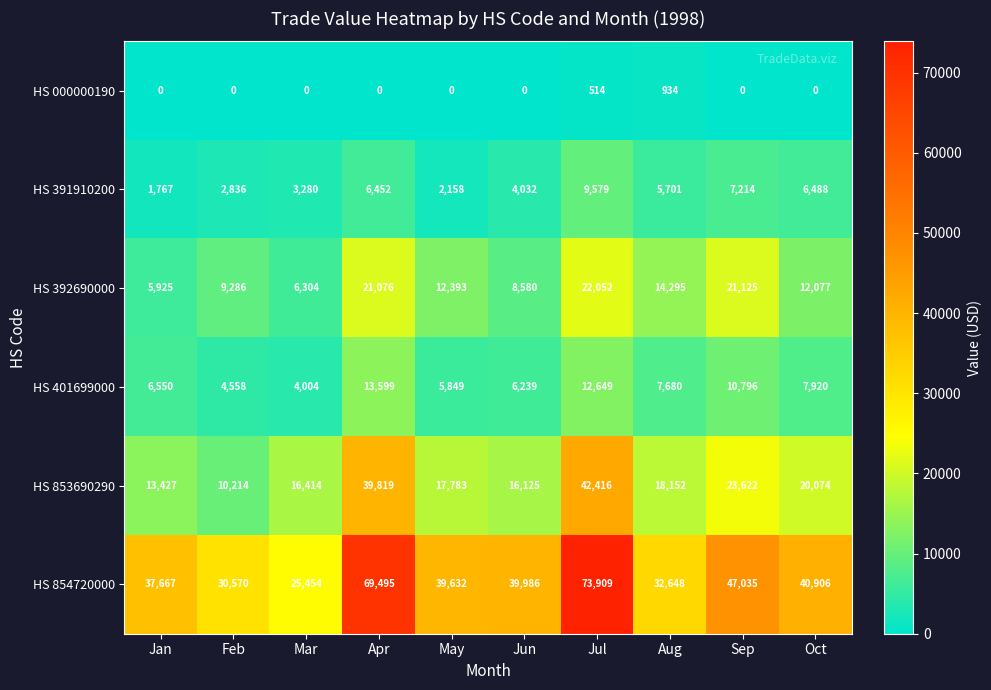

List the series in order of their peak value, highest first.

HS 854720000, HS 853690290, HS 392690000, HS 401699000, HS 391910200, HS 000000190